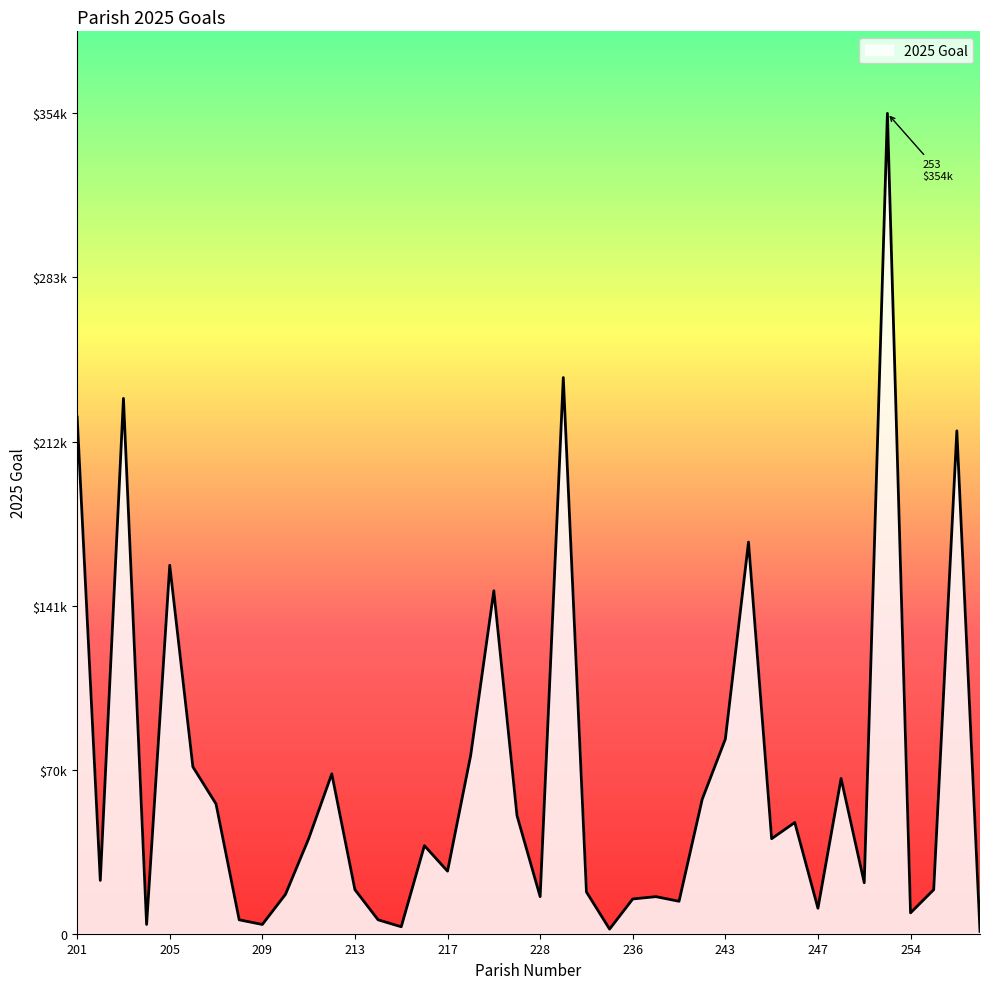

Does the chart have visible grid lines?

No